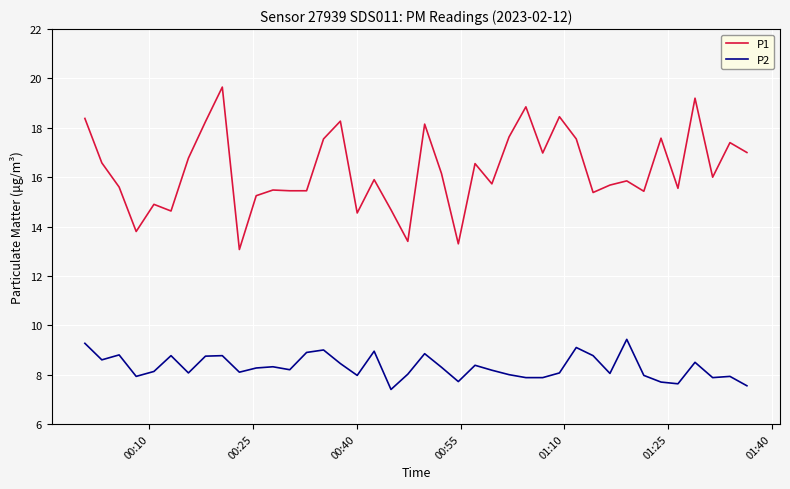

What is the difference between the maximum and minimum values in the P2 series?

2.0